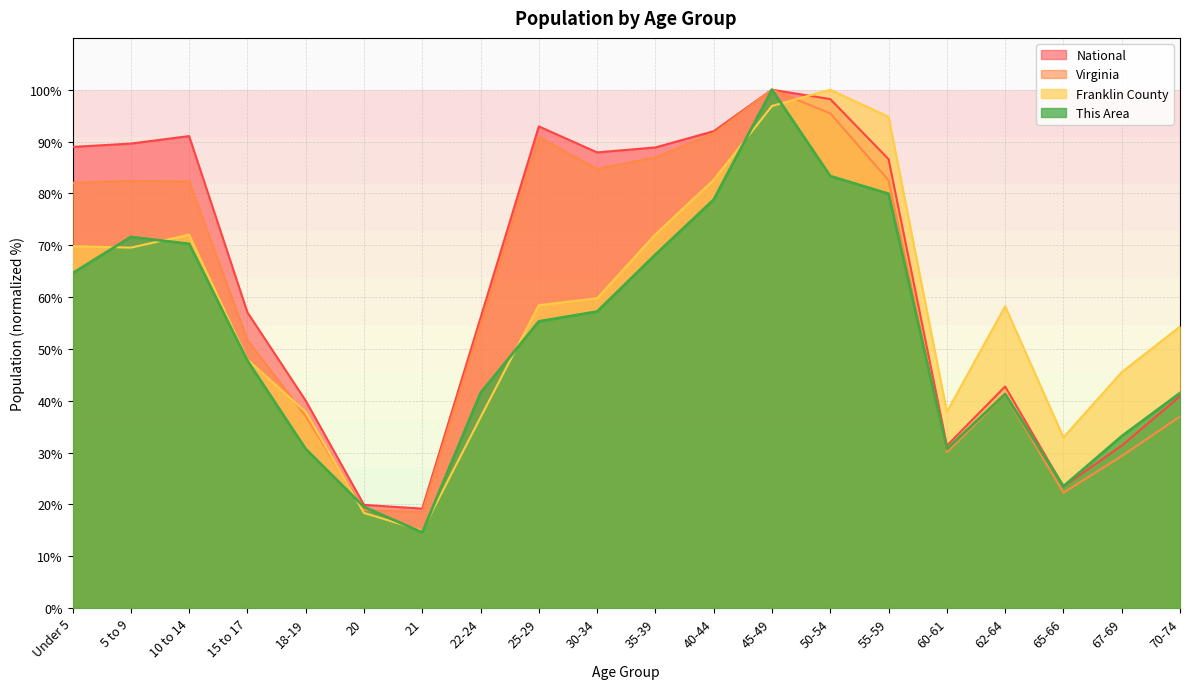

Between 67-69 and 50-54, which is larger?

50-54